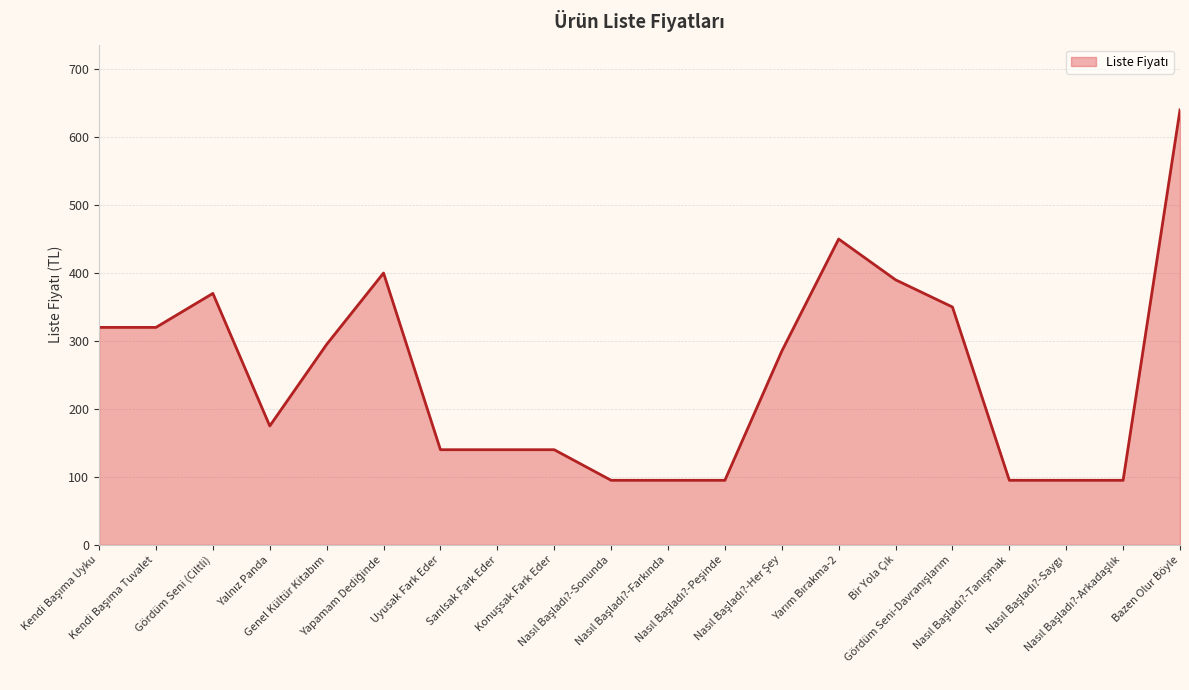

What is the greatest value displayed?

640